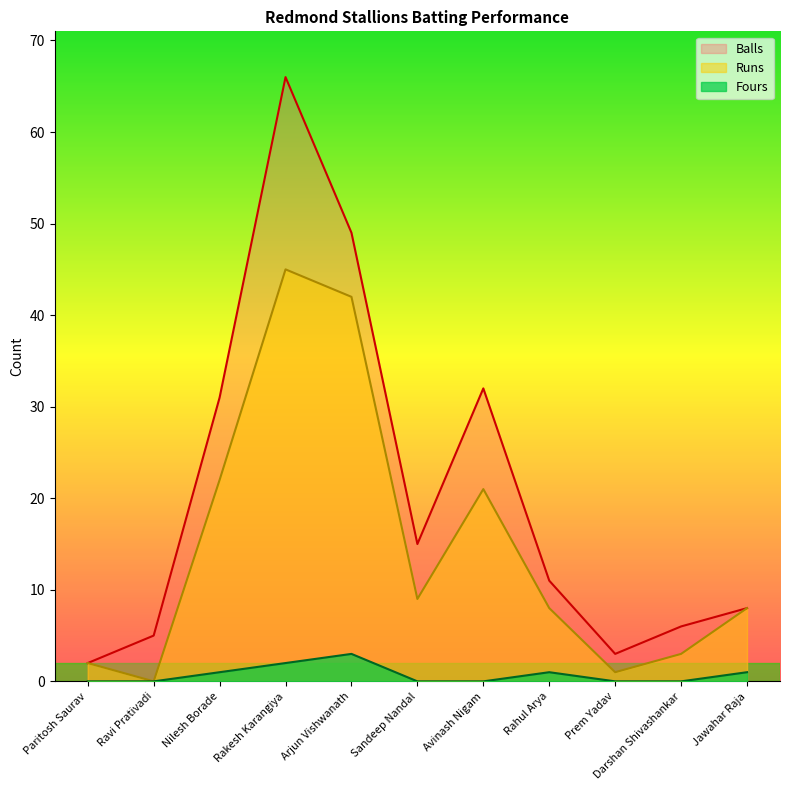

How many lines are shown in the chart?

3